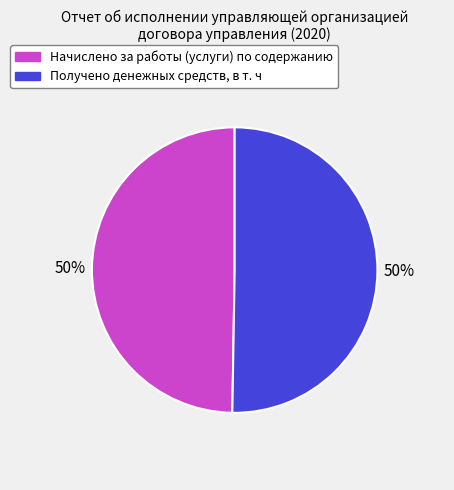

To the nearest percent, what is the combined percentage of Получено денежных средств, в т. ч and Начислено за работы (услуги) по содержанию?

100%